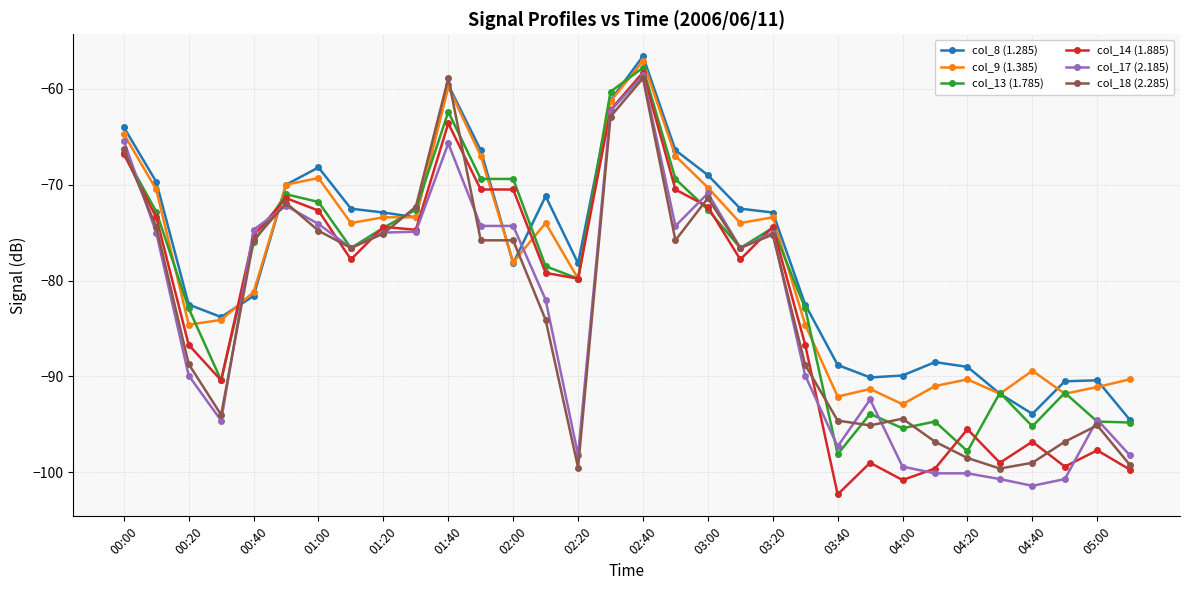

True or false: col_9 (1.385) has more than 1 interior local peaks.

True